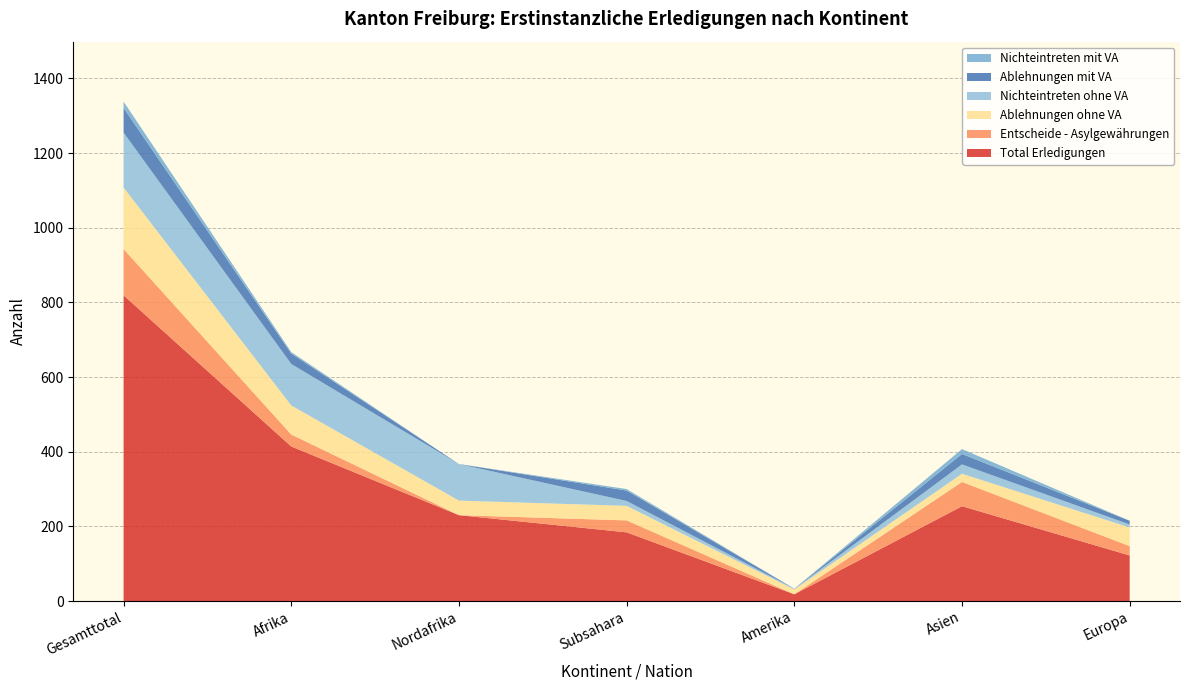

Reading right to left, transcribe all the data shown in this chart.

Total Erledigungen: 122	254	18	184	230	414	819
Entscheide - Asylgewährungen: 25	65	0	32	0	32	124
Ablehnungen ohne VA: 50	22	13	39	39	78	165
Nichteintreten ohne VA: 8	25	2	13	98	111	147
Ablehnungen mit VA: 10	28	0	28	0	28	66
Nichteintreten mit VA: 0	13	0	4	0	4	17